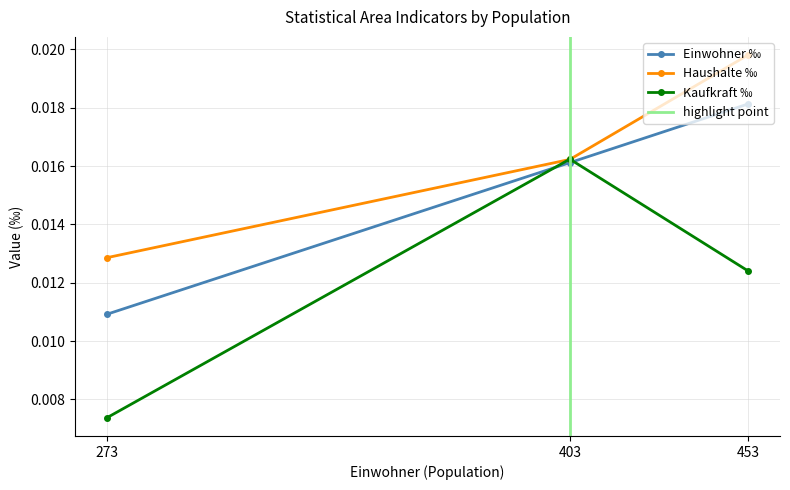

List the labels in order of Haushalte ‰ value, smallest first.

273, 403, 453